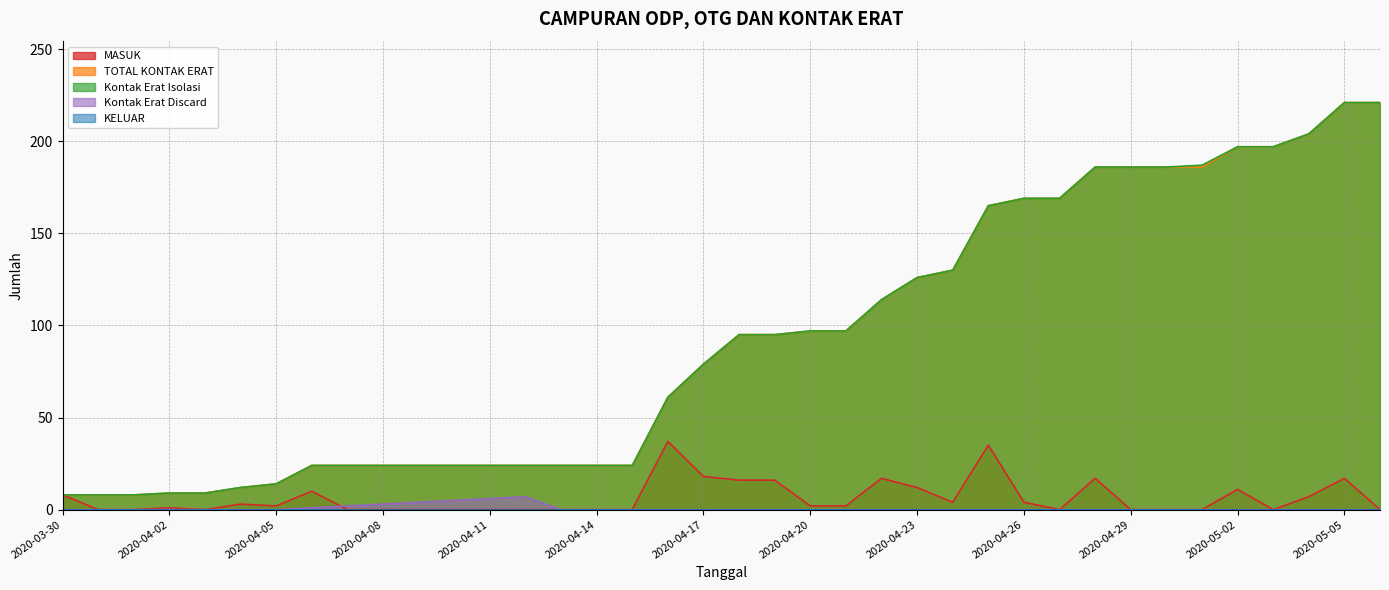

Rank the series at 2020-04-08 from highest to lowest value.

TOTAL KONTAK ERAT, Kontak Erat Isolasi, Kontak Erat Discard, MASUK